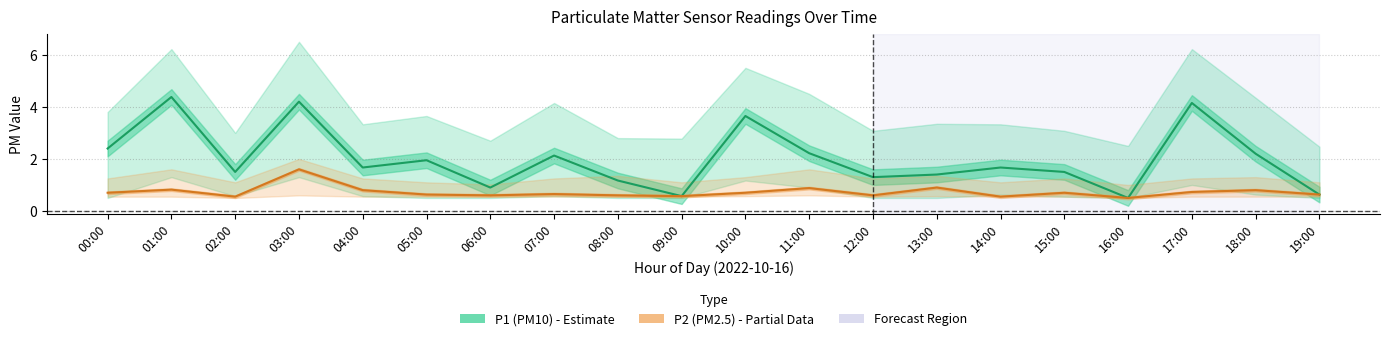

True or false: P1 (PM10) and P2 (PM2.5) cross at least once.

False